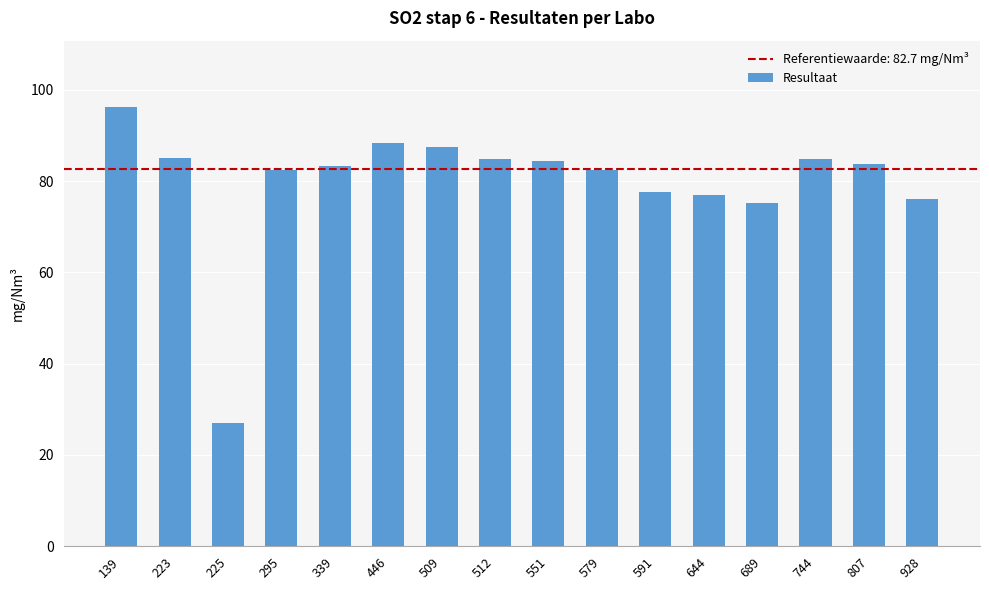

The chart shows a value of 84.3 at 551. True or false?

True